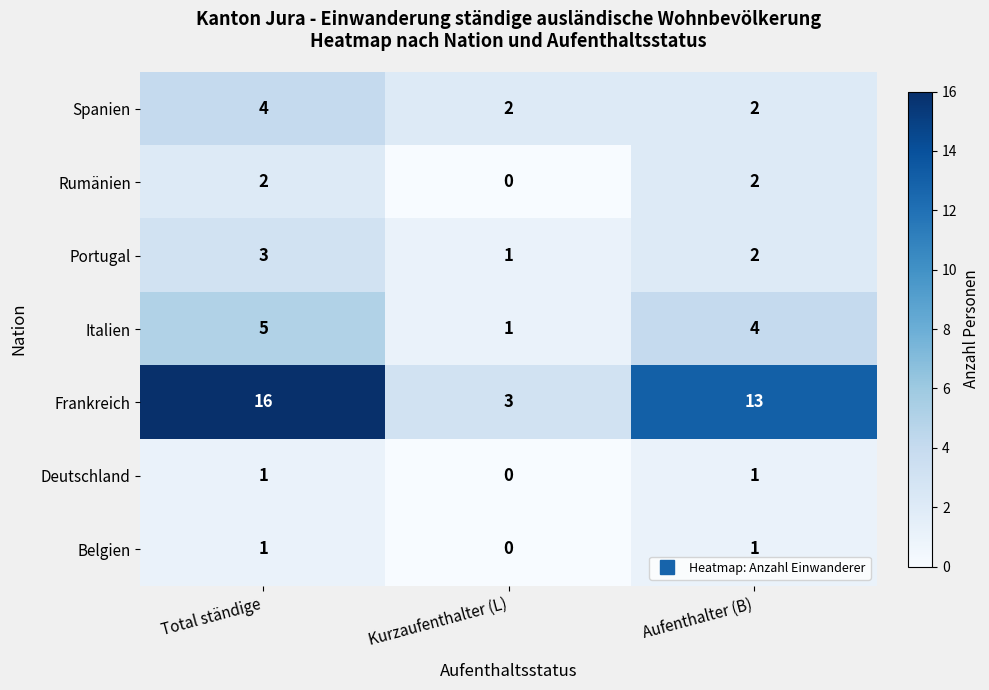

Which label corresponds to the smallest value in the chart?

Kurzaufenthalter (L)